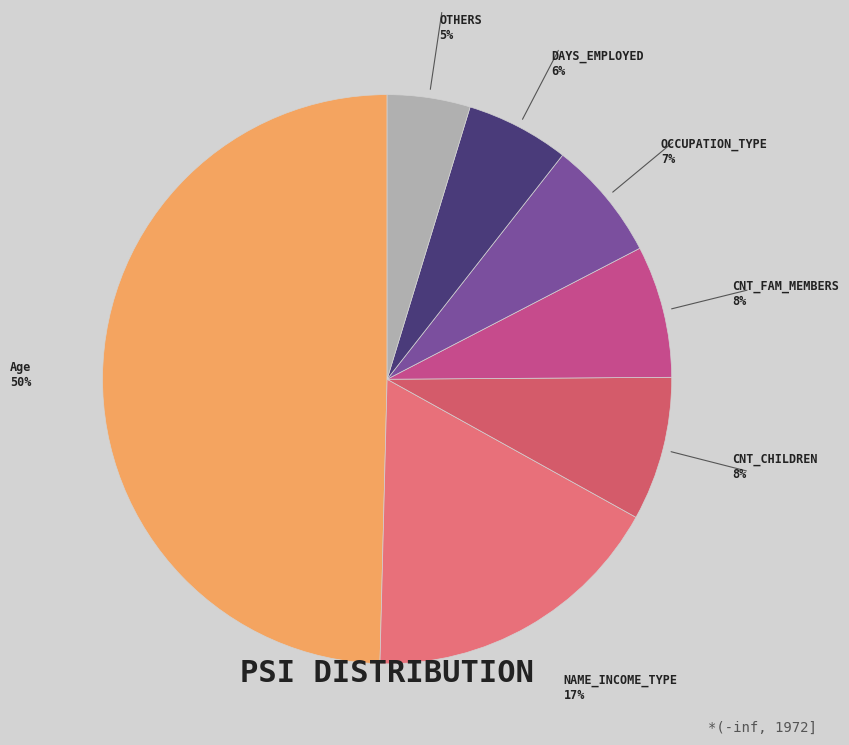

Does NAME_INCOME_TYPE represent more than half of the total?

No